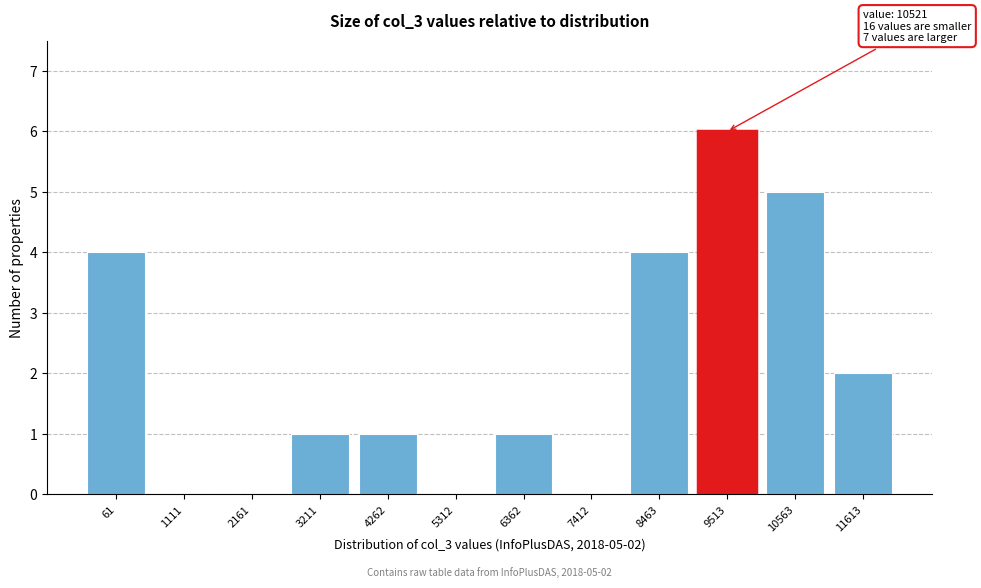

Reading left to right, list all the values displayed in this chart.

61=4	1111=0	2161=0	3211=1	4262=1	5312=0	6362=1	7412=0	8463=4	9513=6	10563=5	11613=2